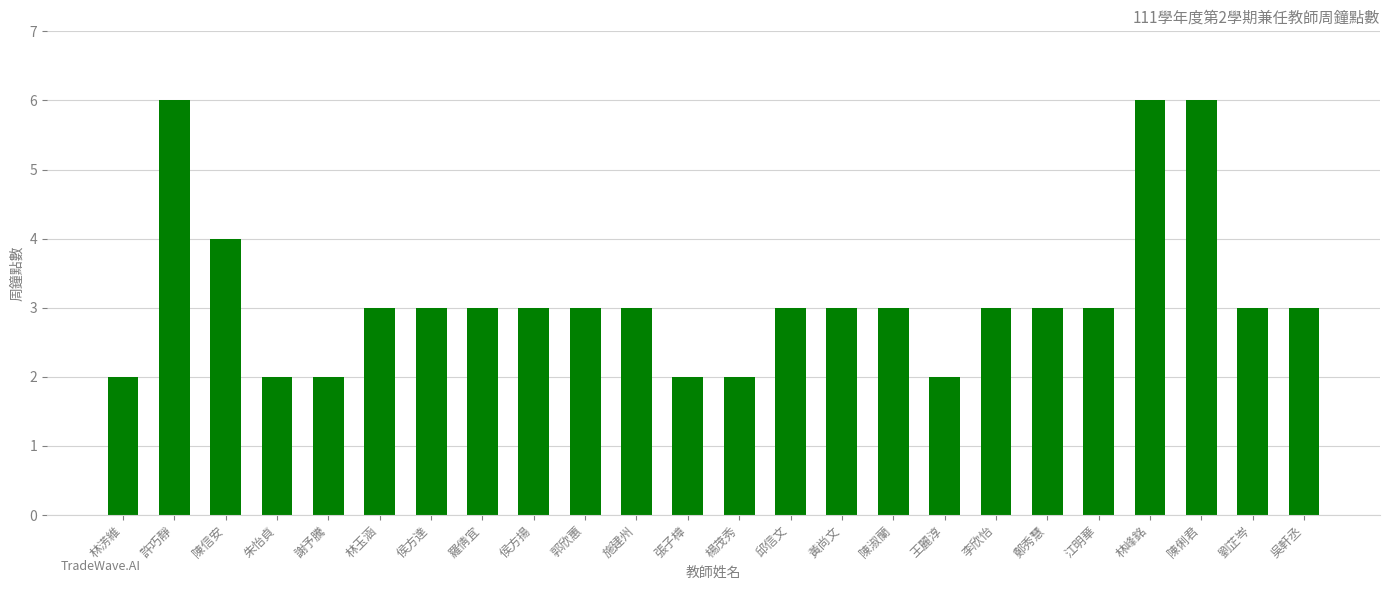

What is the minimum value shown in the chart?

2